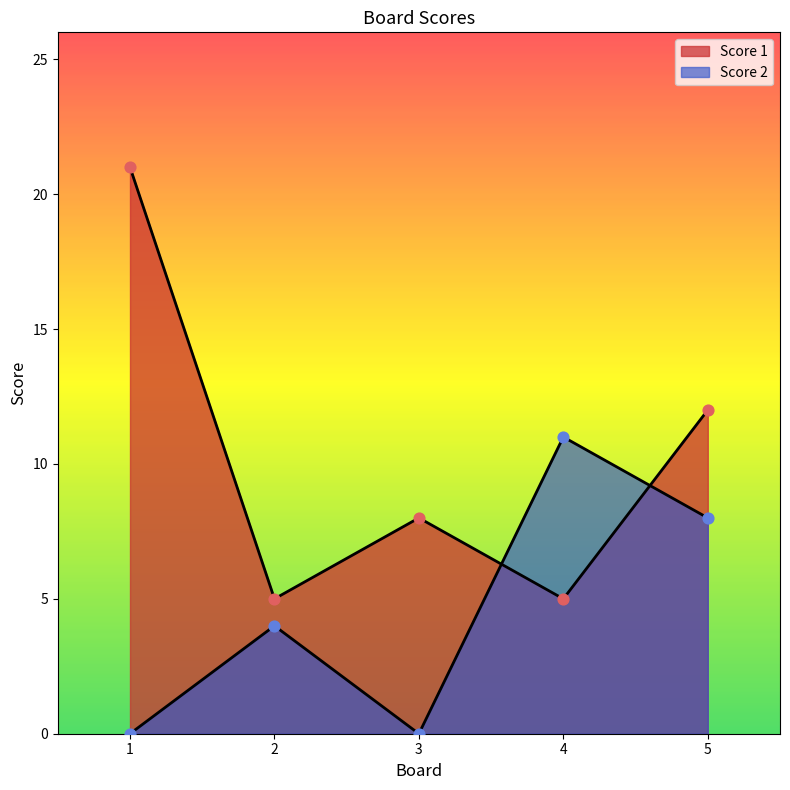

Which series reaches the maximum Y coordinate?

Score 1